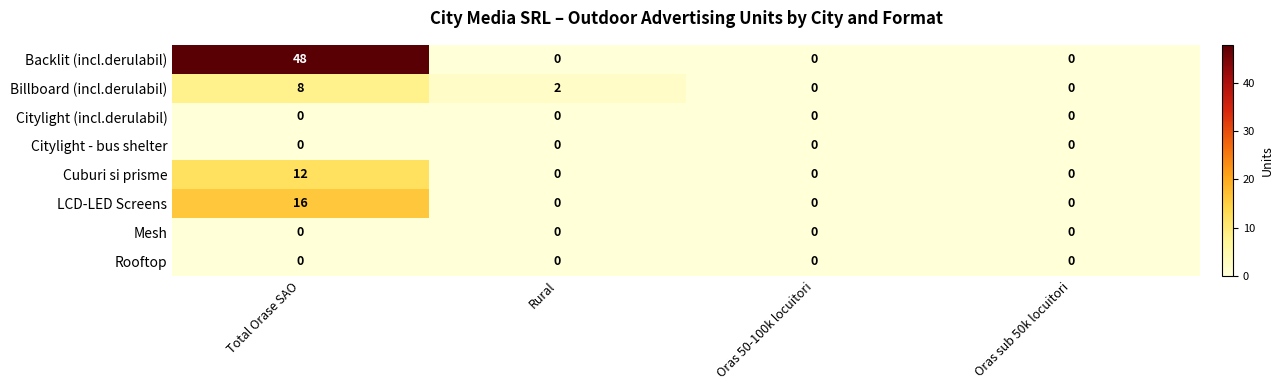

What is the total value across all series at Total Orase SAO?

84